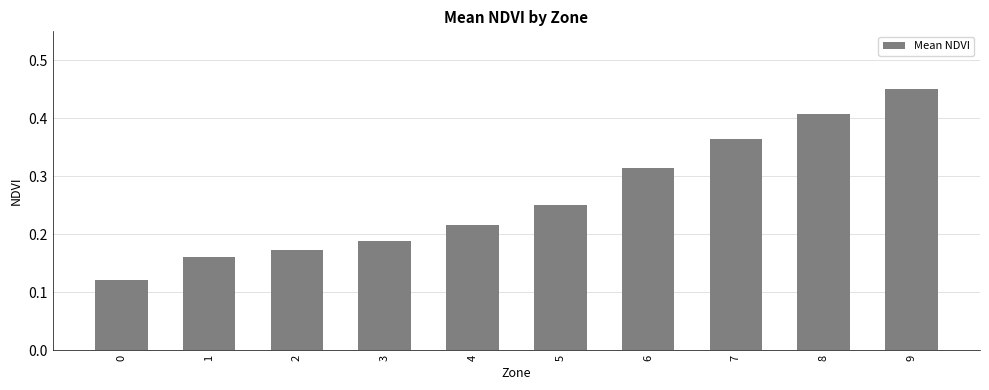

How many values are between 0 and 1?

10